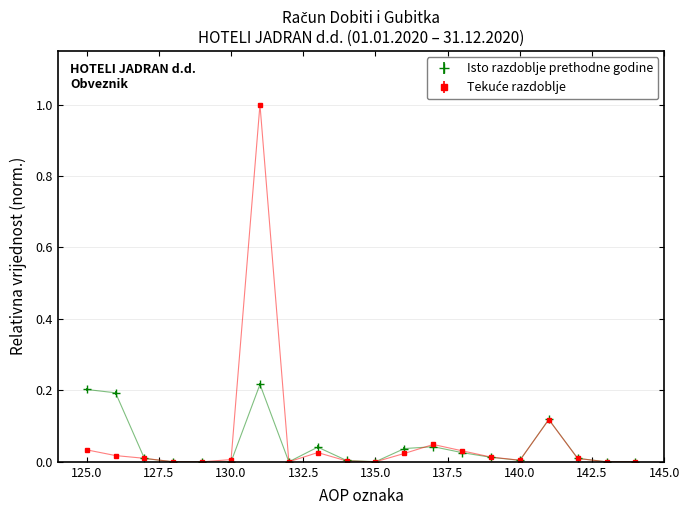

What is the greatest value displayed?

1.0